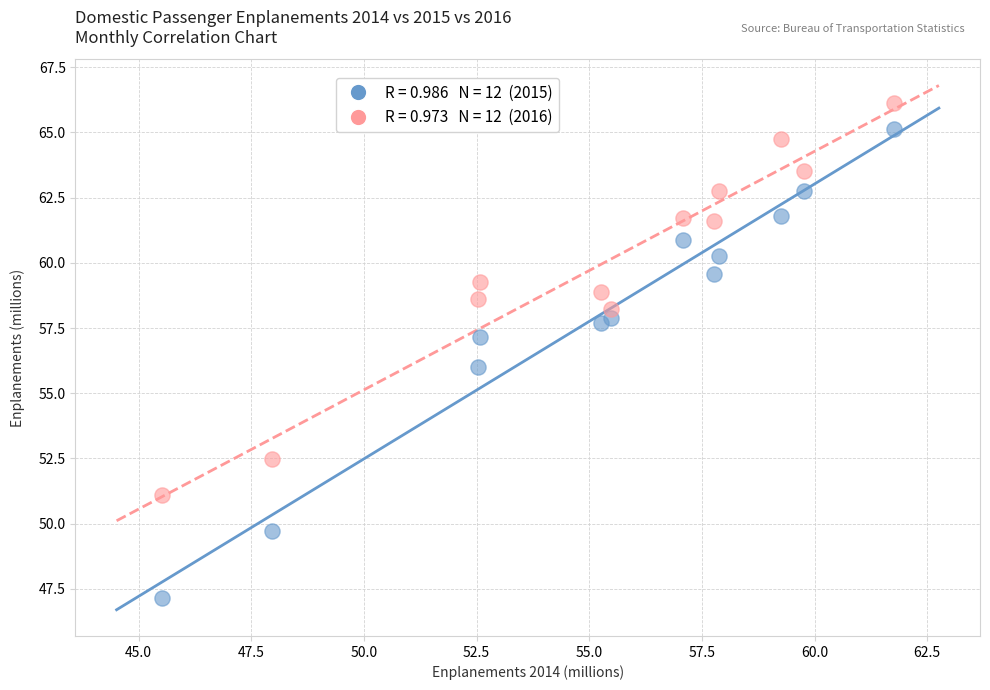

Across all data points, what is the range of X values (max minus min)?

16.2